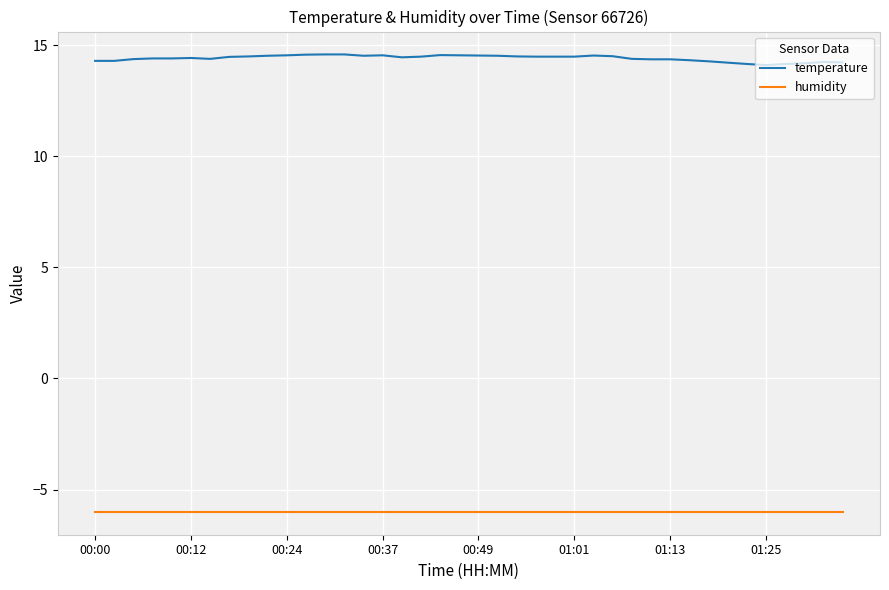

At how many categories does at least one series exceed 5?

40